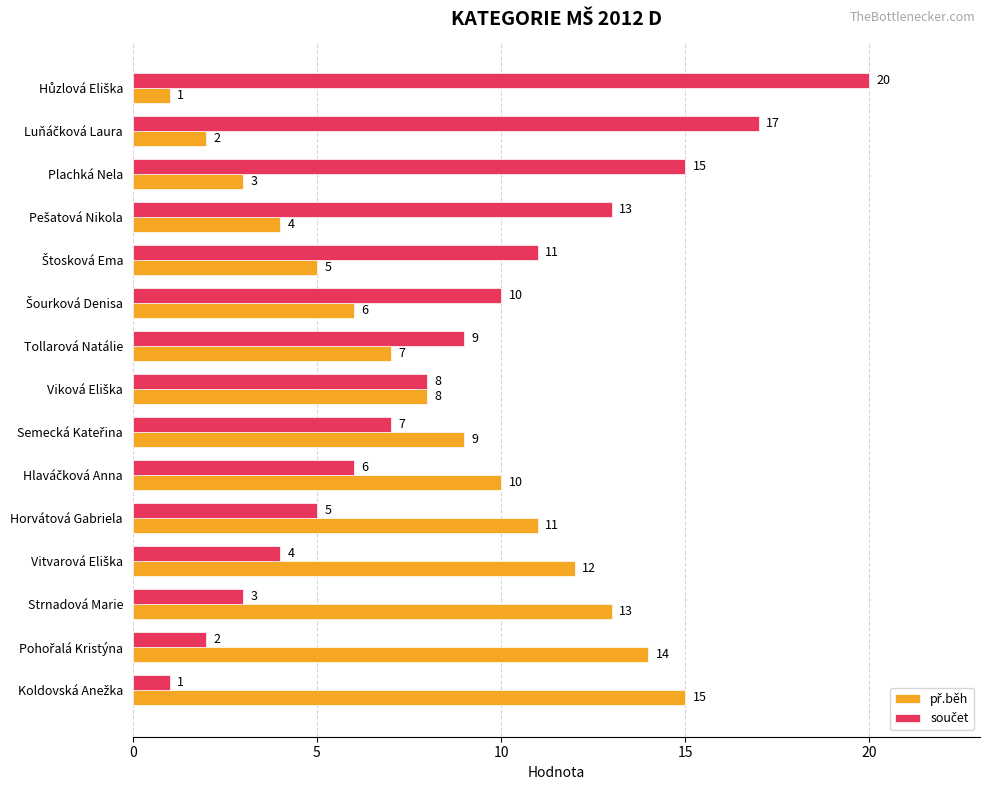

What is the total value across all series at Tollarová Natálie?

16